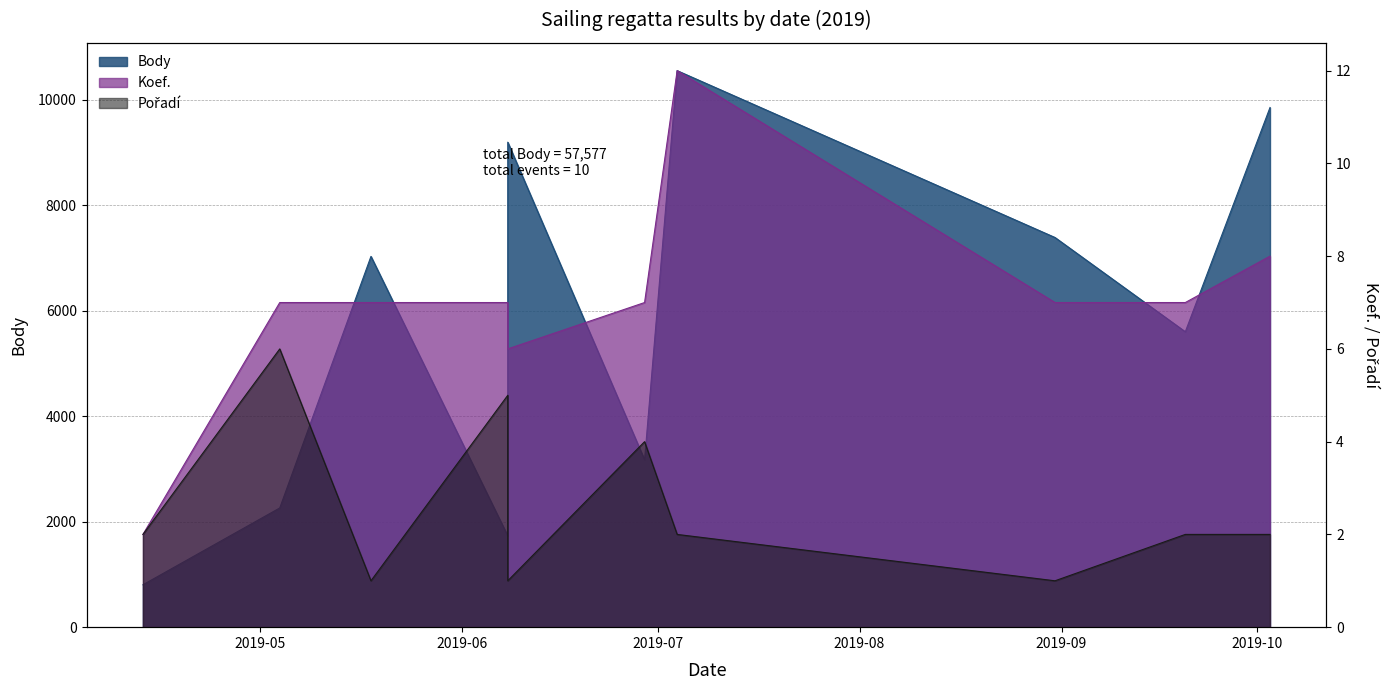

What is the difference between the maximum and minimum values in the Pořadí series?

5